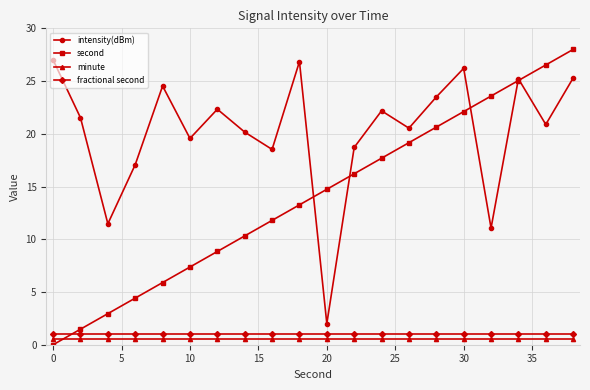

Which series has the largest total across all categories?

intensity(dBm)